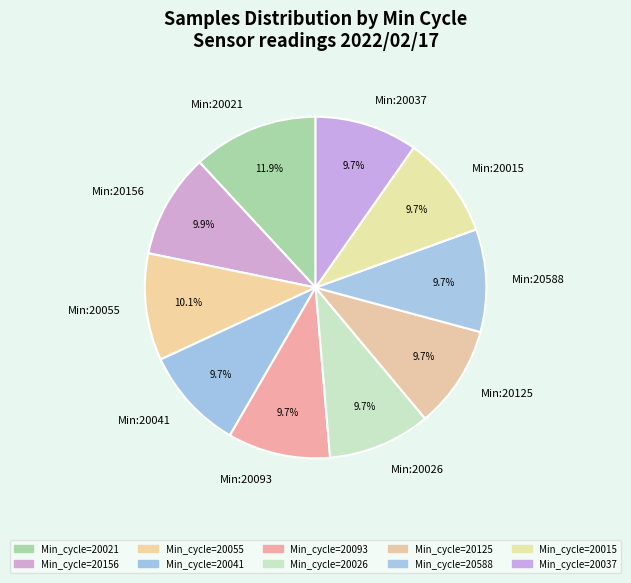

What is the ratio of the value at Min:20093 to the value at Min:20015?

1.0